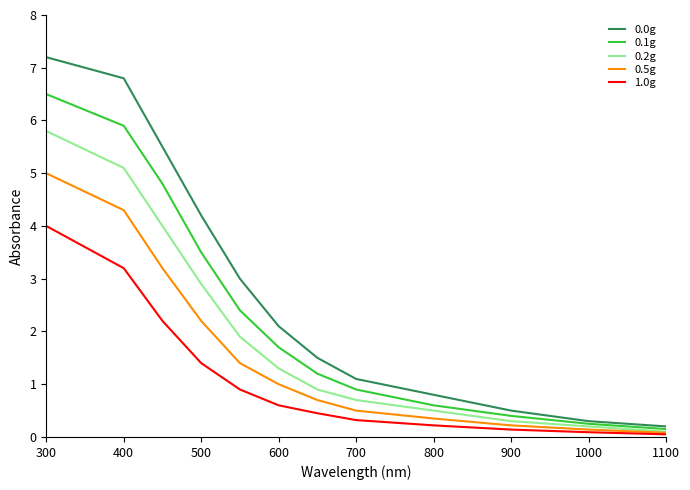

Rank the series by their maximum value, from highest to lowest.

0.0g, 0.1g, 0.2g, 0.5g, 1.0g